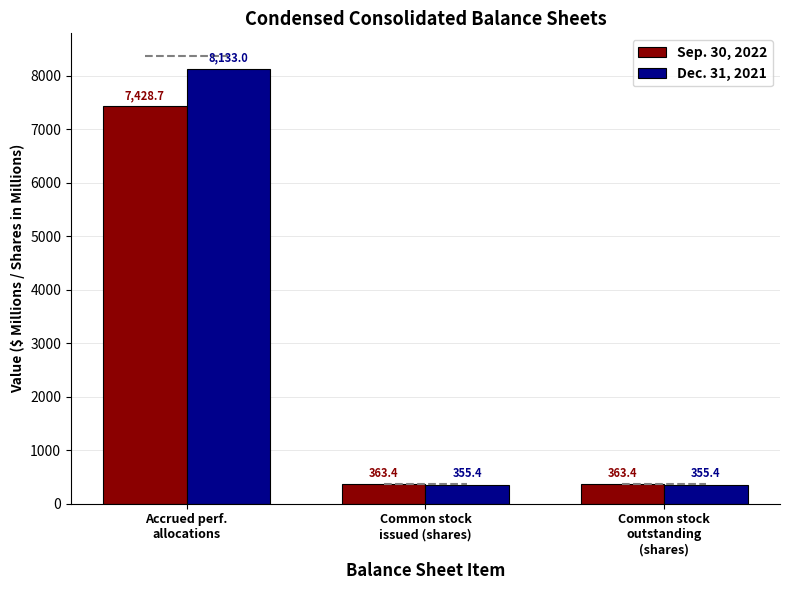

Are the bars horizontal?

No